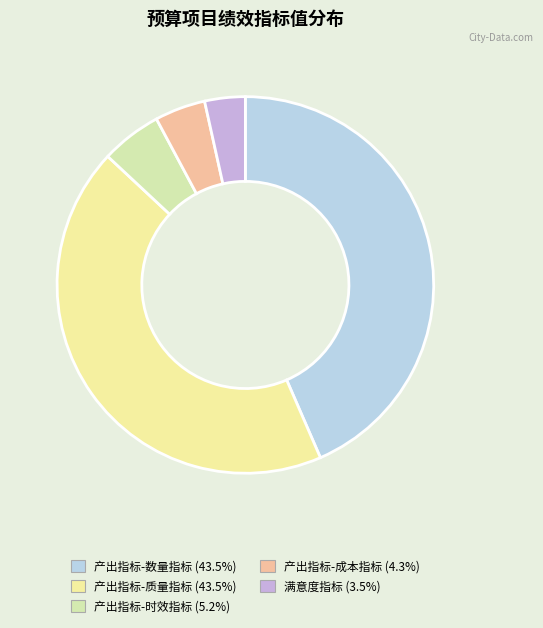

To the nearest percent, what portion does 产出指标-质量指标 represent?

43%